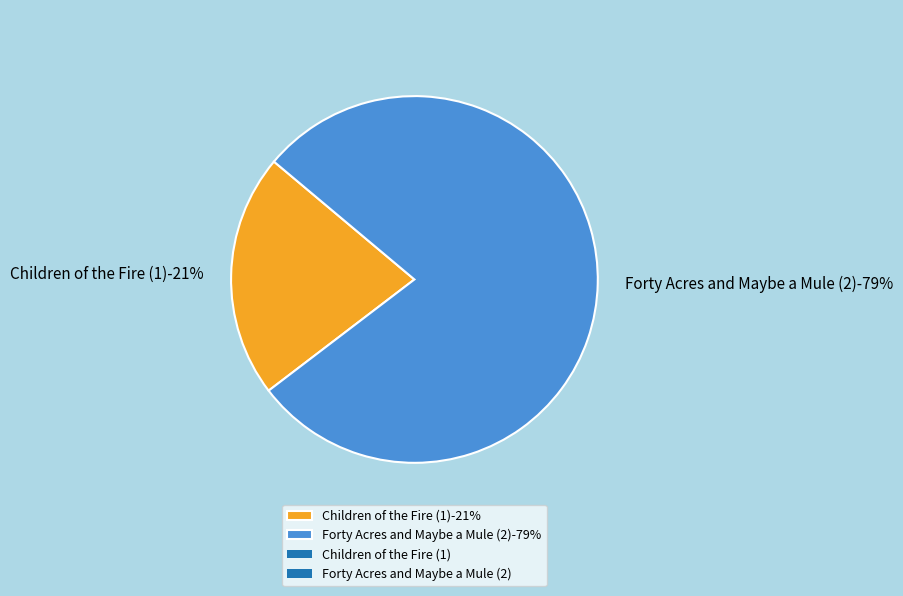

Does Children of the Fire (1) represent more than half of the total?

No